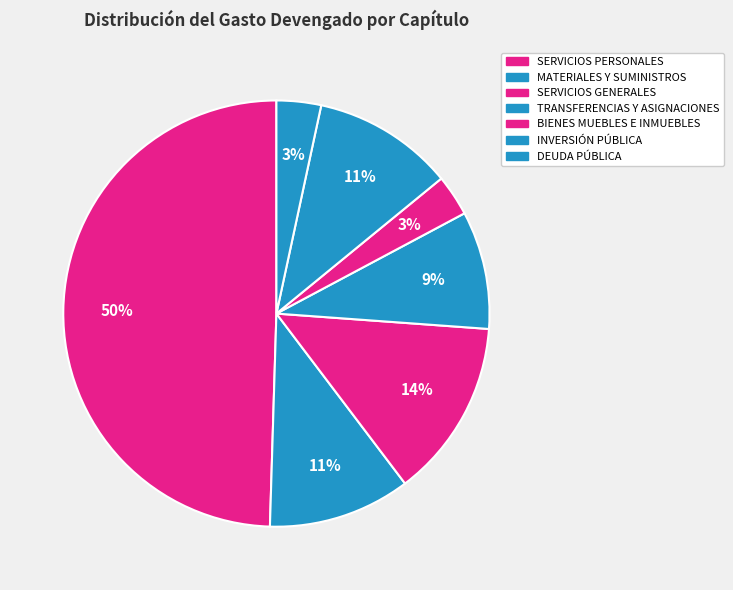

True or false: INVERSIÓN PÚBLICA accounts for 11% of the total.

True